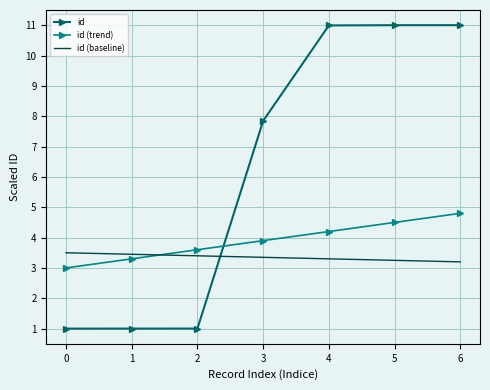

Which series ends up on top after the final intersection of id and id (baseline)?

id